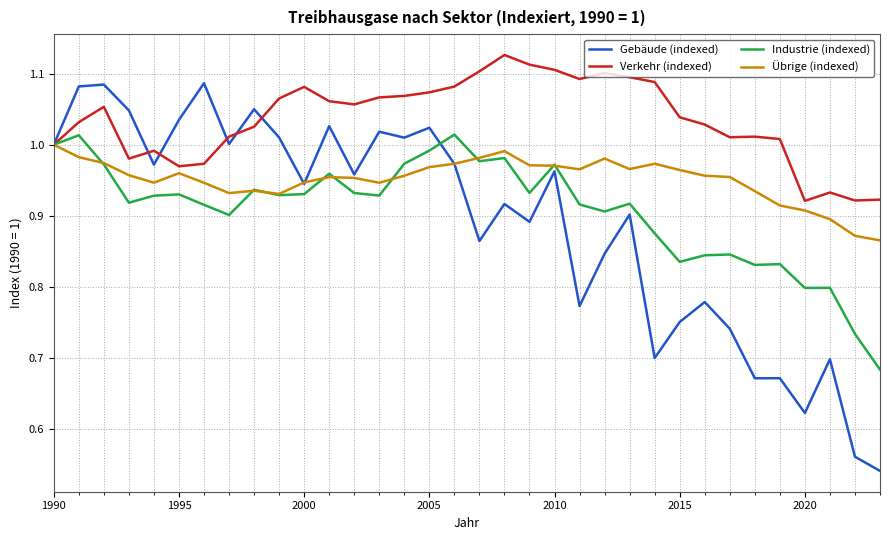

Which series has the largest range (max minus min)?

Gebäude (indexed)